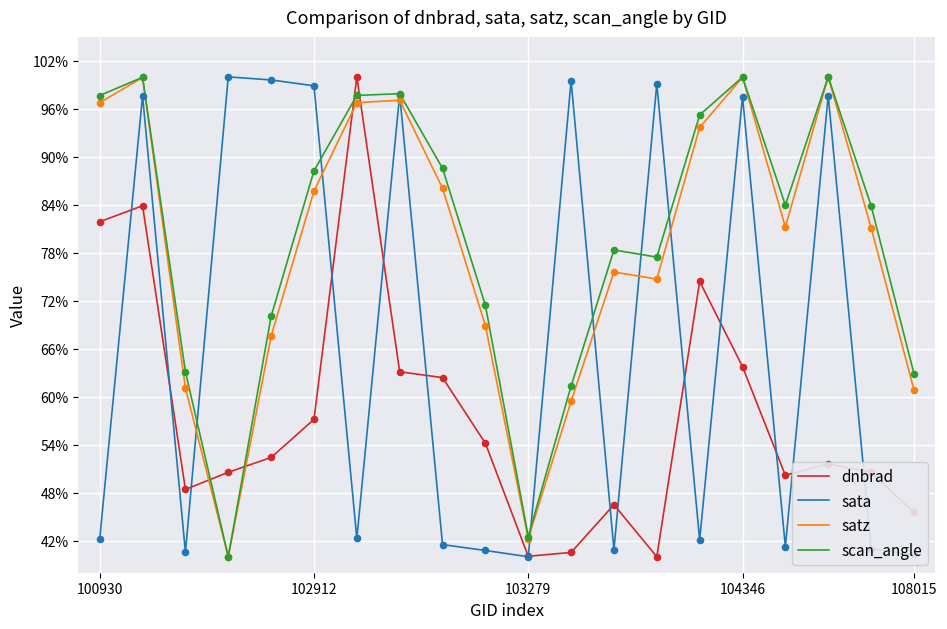

True or false: scan_angle and dnbrad cross at least once.

True